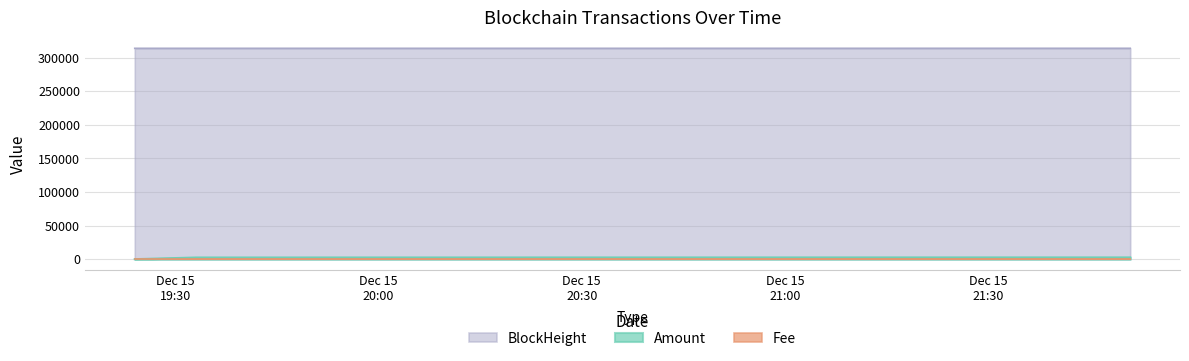

What is the total value across all series at 2023-12-15 19:24:00?

316631.7